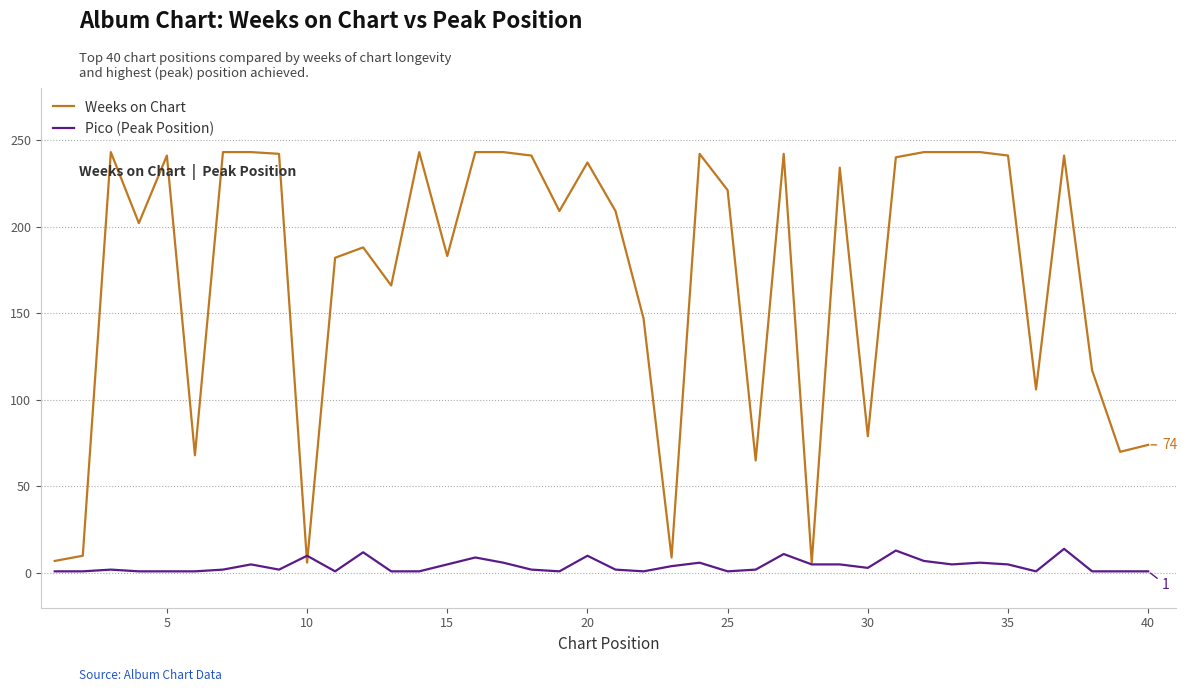

Which series has the largest total across all categories?

Weeks on Chart